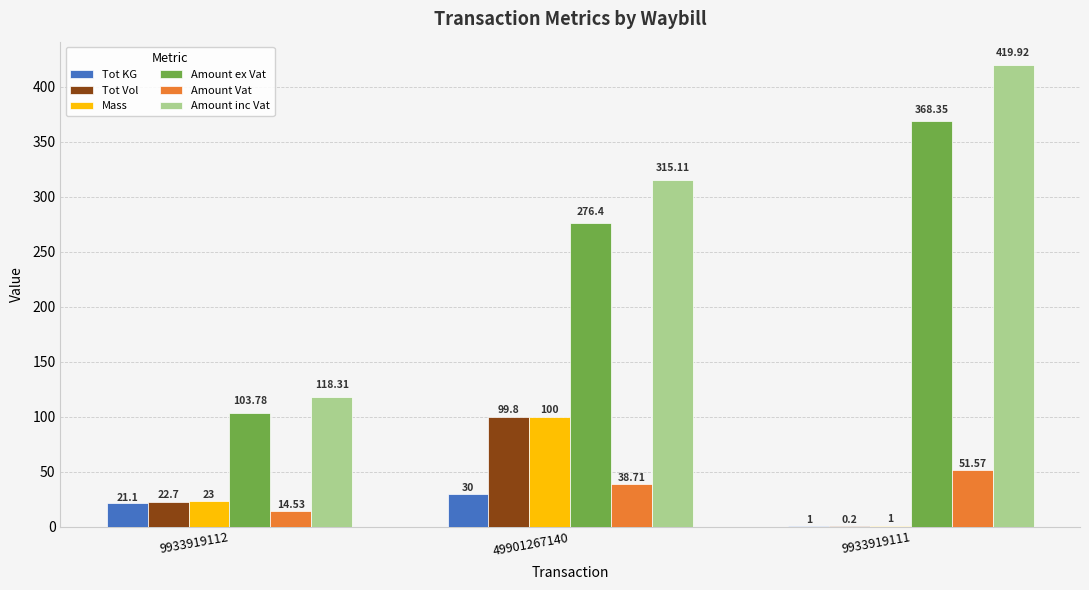

Reading left to right, what are all the values shown in this chart?

Tot KG: 9933919112=21.1	49901267140=30.0	9933919111=1.0
Tot Vol: 9933919112=22.7	49901267140=99.8	9933919111=0.2
Mass: 9933919112=23.0	49901267140=100.0	9933919111=1.0
Amount ex Vat: 9933919112=103.8	49901267140=276.4	9933919111=368.4
Amount Vat: 9933919112=14.5	49901267140=38.7	9933919111=51.6
Amount inc Vat: 9933919112=118.3	49901267140=315.1	9933919111=419.9